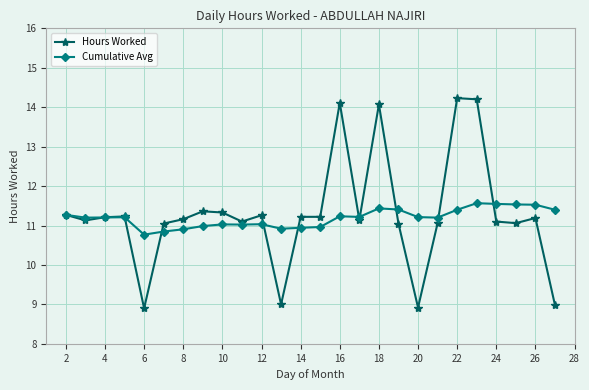

Rank the series by their maximum value, from lowest to highest.

Cumulative Avg, Hours Worked